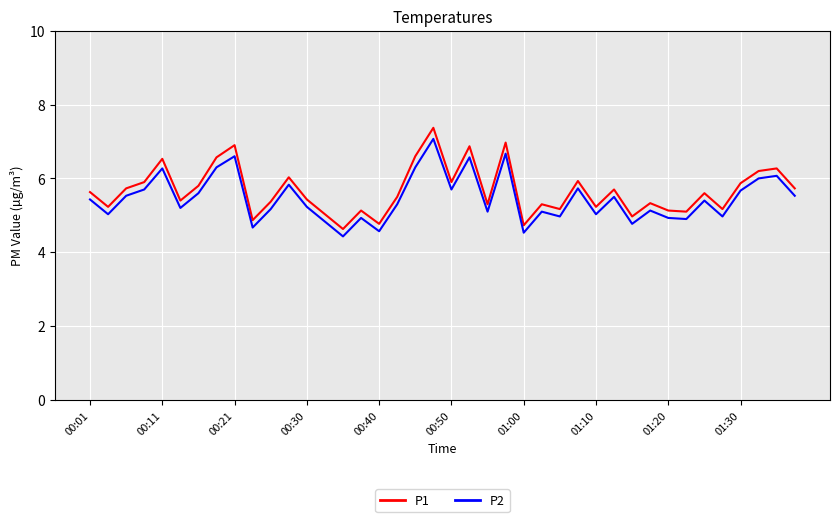

What is the average value of the P1 series?

5.7